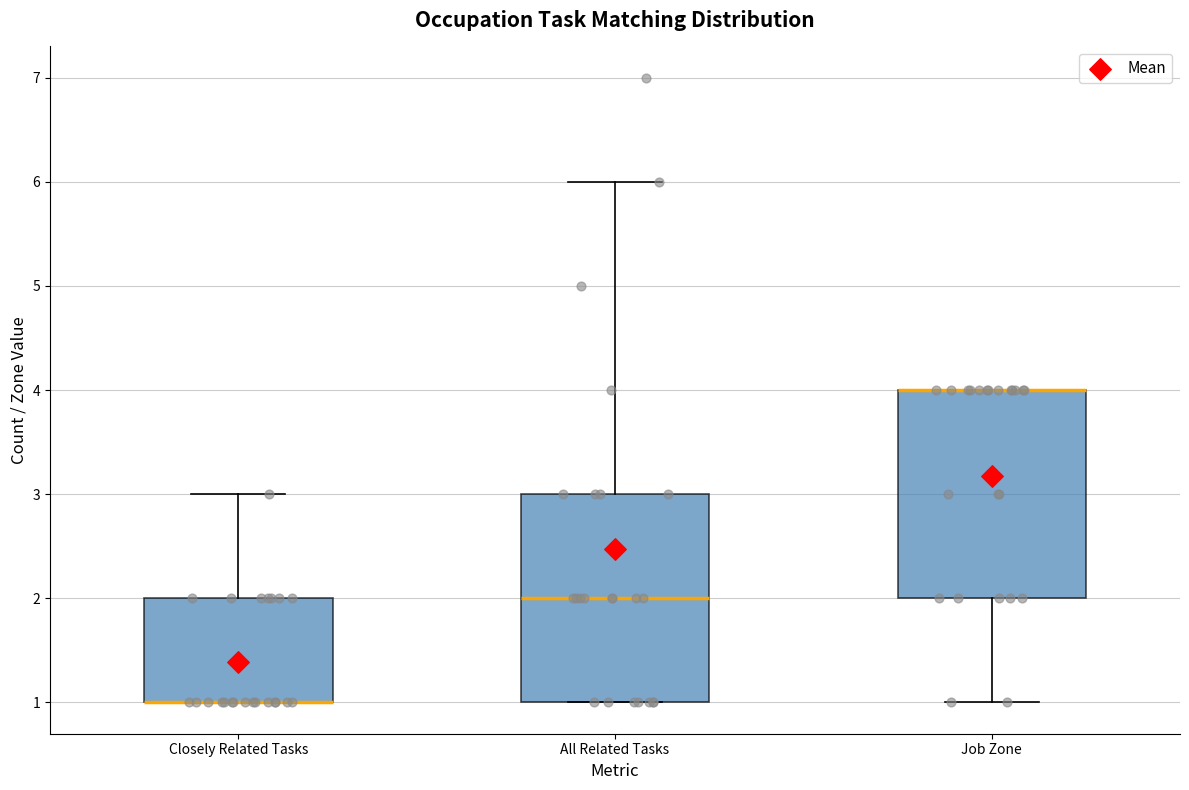

Where does the median line of the box for All Related Tasks sit on the y-axis? The values are not printed on the chart, so give them approximately, as read against the axis.

2